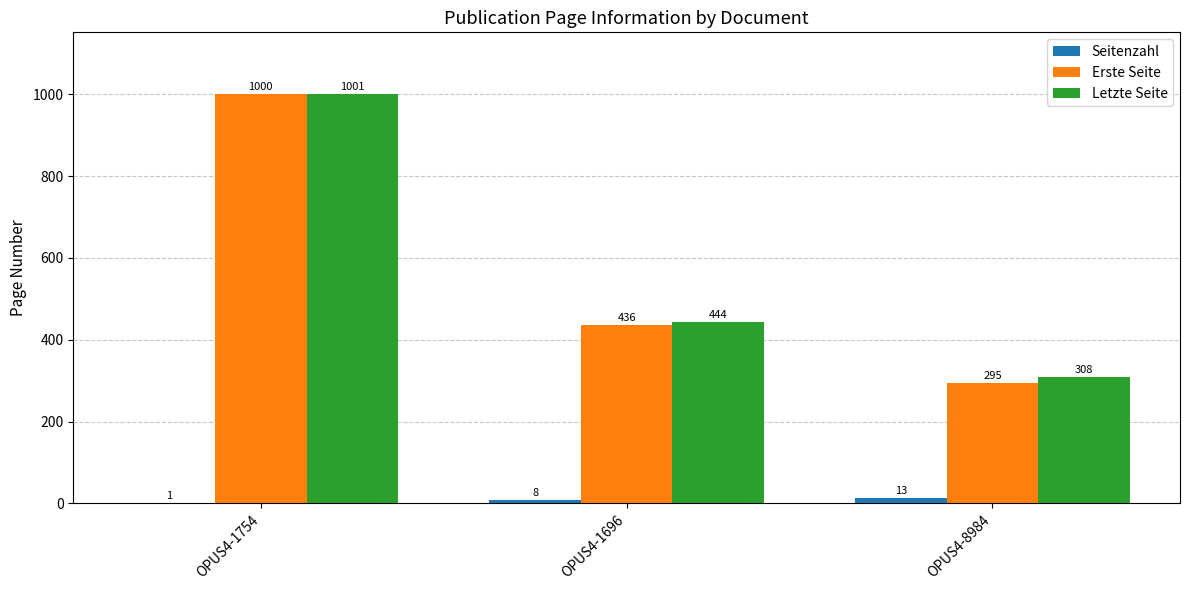

The Letzte Seite series shows 308 at OPUS4-8984. True or false?

True